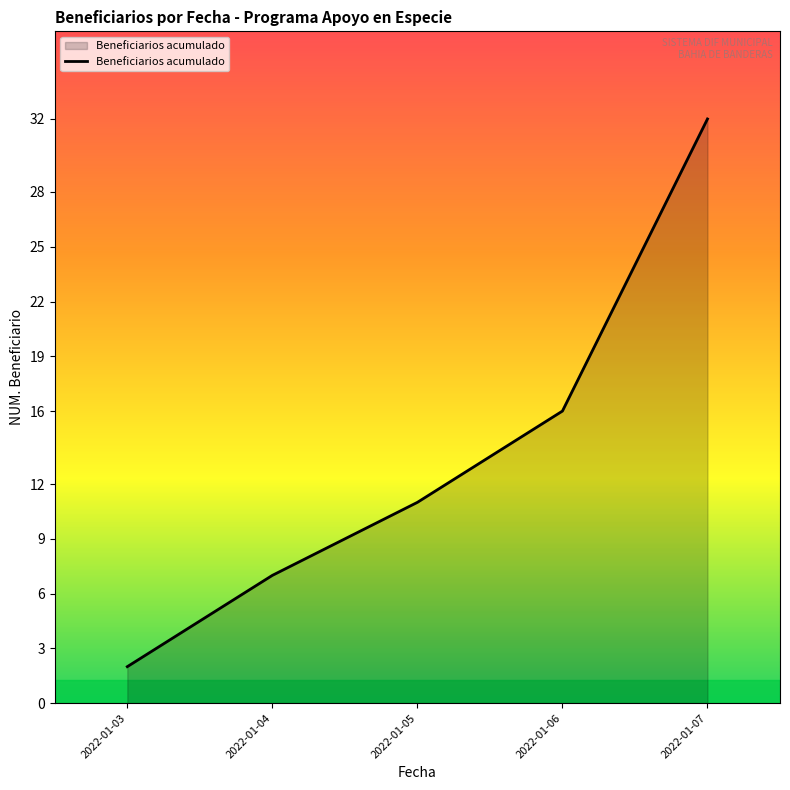

How many categories are shown in the chart?

5